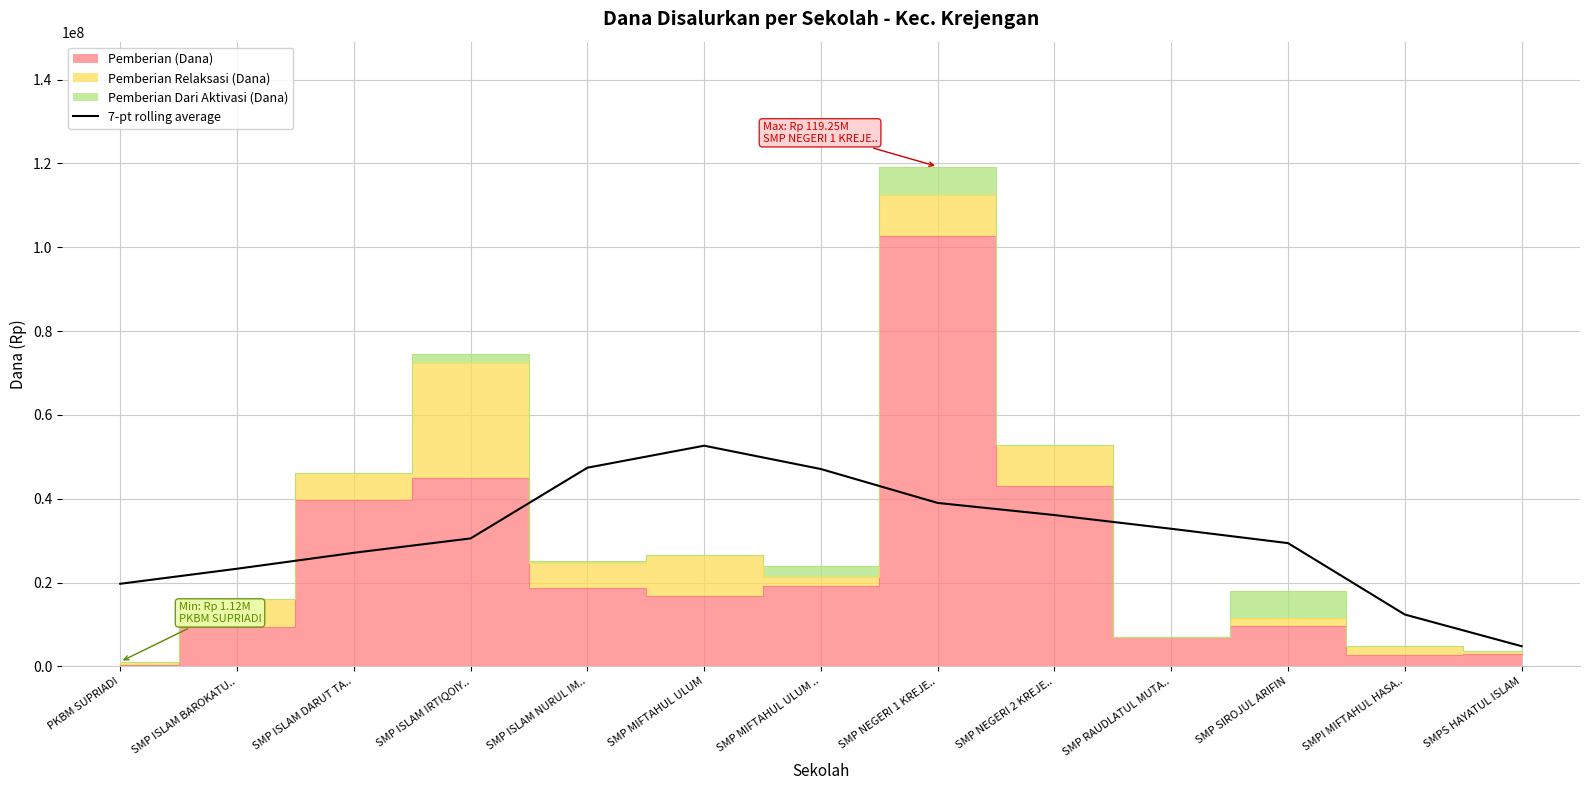

True or false: the data shows 10923766.5 at SMP SIROJUL ARIFIN.

False